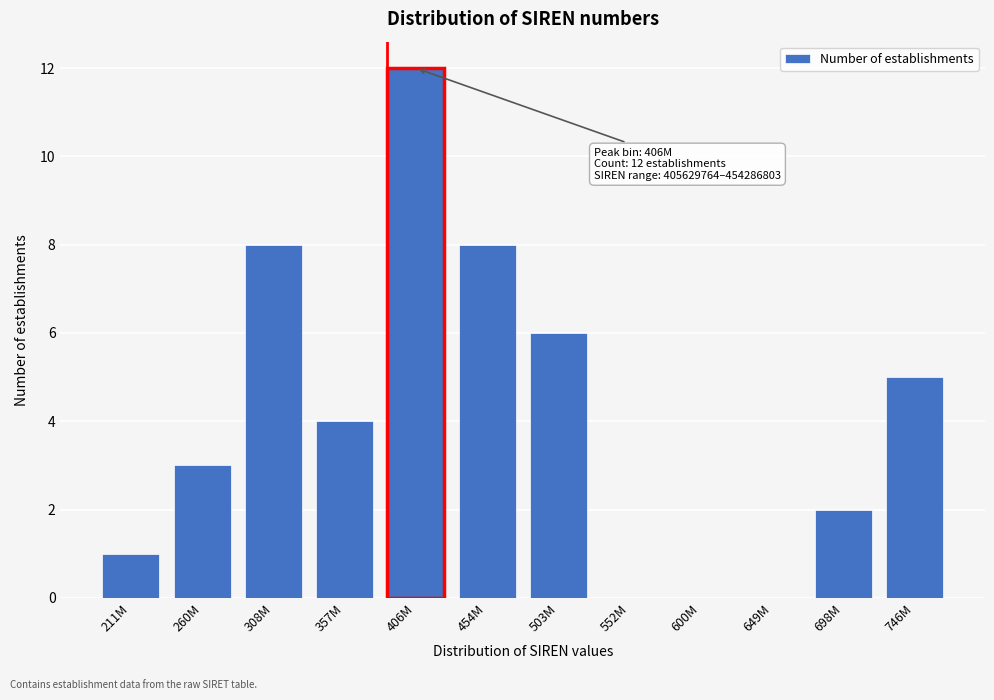

Reading left to right, transcribe all the data shown in this chart.

211M=1	260M=3	308M=8	357M=4	406M=12	454M=8	503M=6	552M=0	600M=0	649M=0	698M=2	746M=5